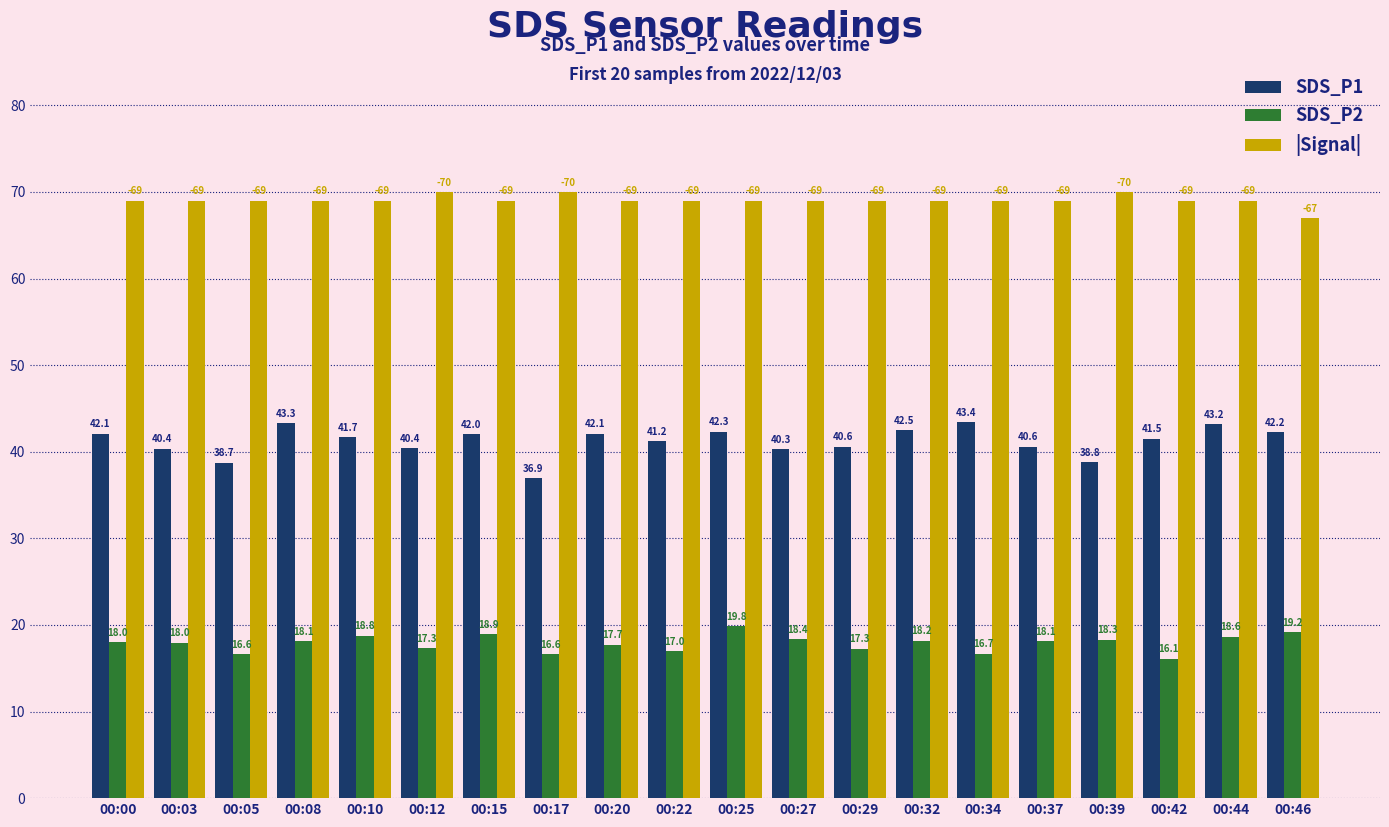

Read the |Signal| value at 00:37.

69.0